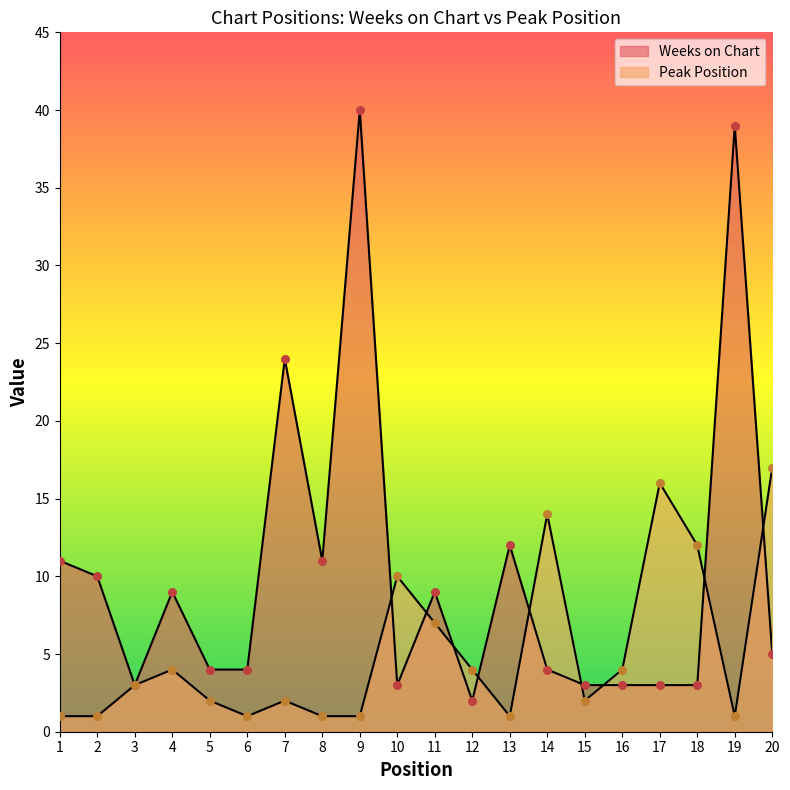

What is the total value across all series at 16?

7